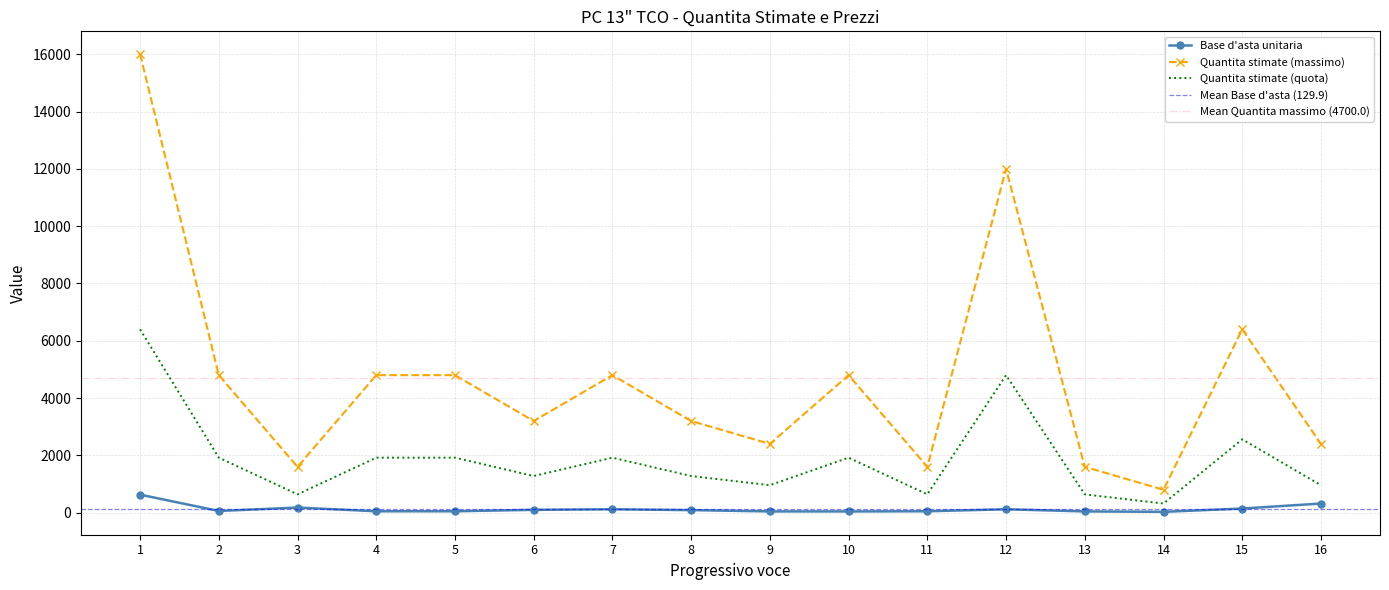

True or false: Base d asta unitaria has more than 2 interior local peaks.

True